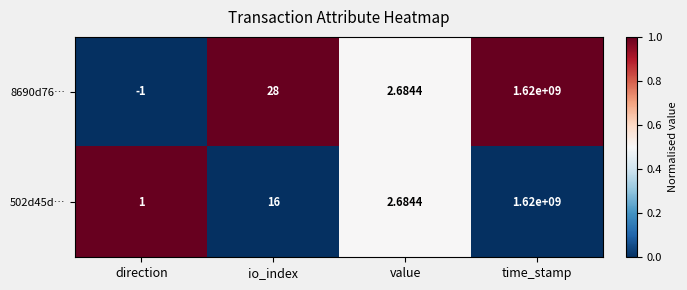

Which series has the largest total across all categories?

8690d76…